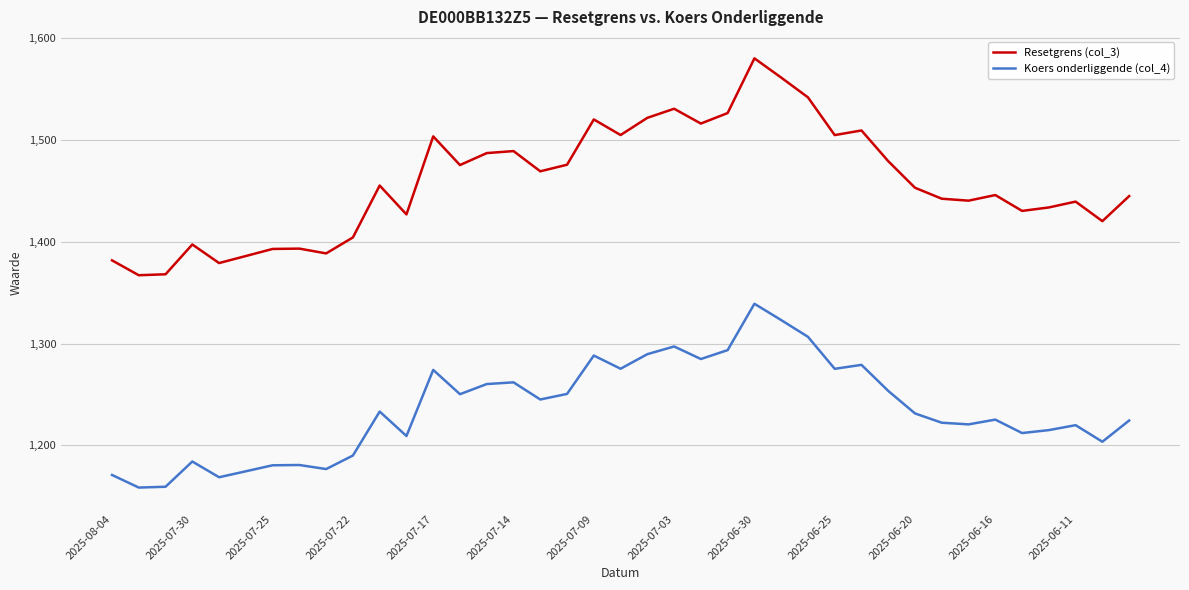

What are all the series names shown in the legend?

Resetgrens (col_3), Koers onderliggende (col_4)